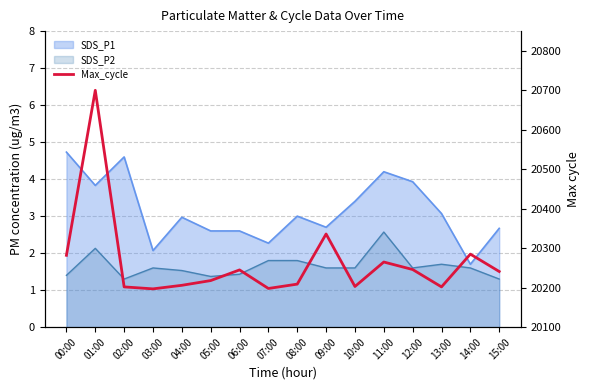

The value at 14:00 is 20285. True or false?

True